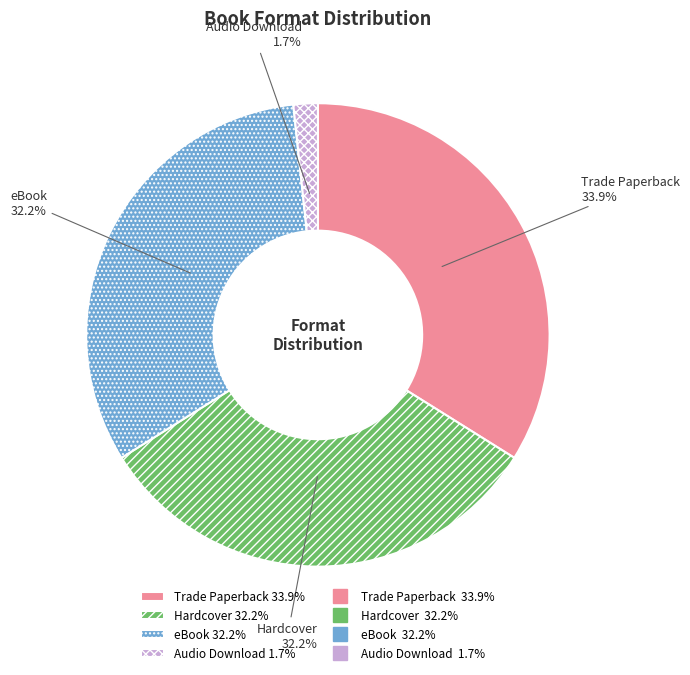

To the nearest percent, what percentage of the pie is Hardcover?

32%